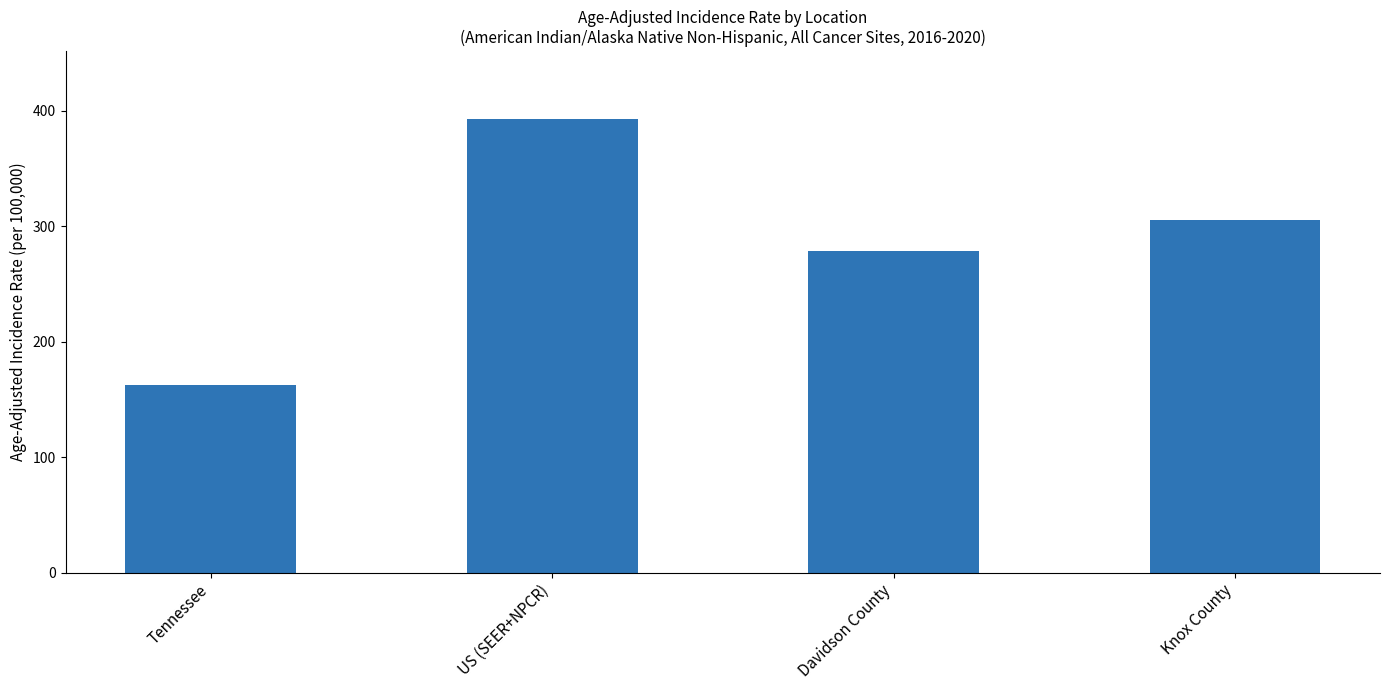

The value at Knox County is 72.7. True or false?

False